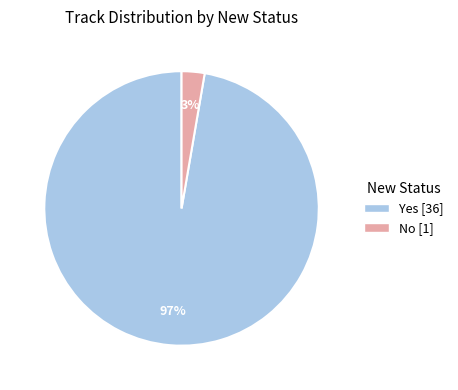

Which has a higher value, Yes or No?

Yes